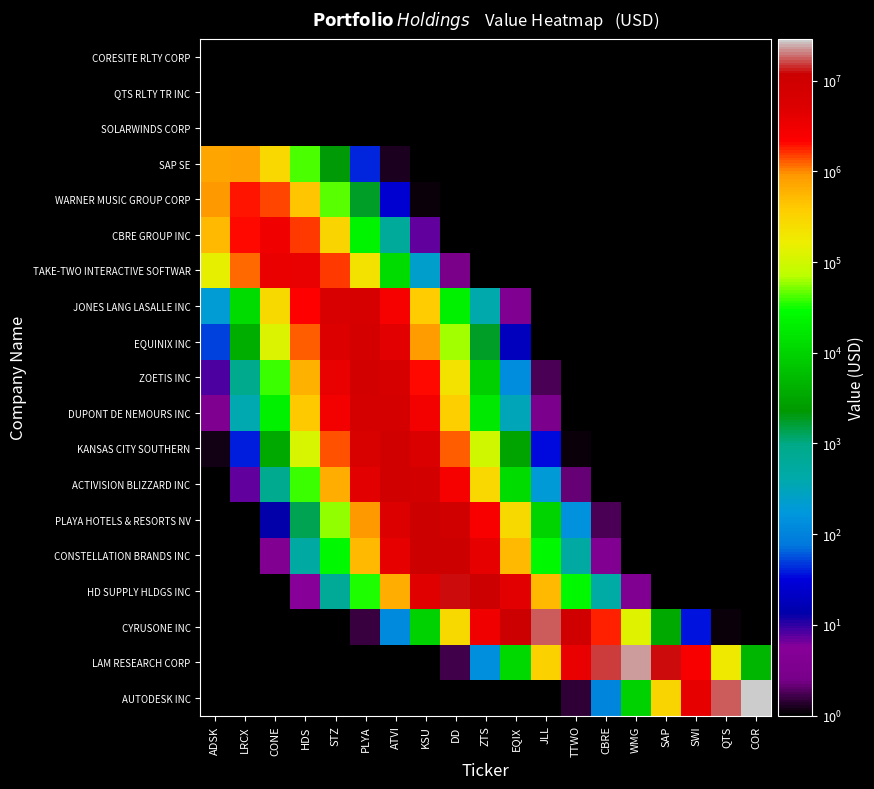

At how many categories does at least one series exceed 8541712?

12